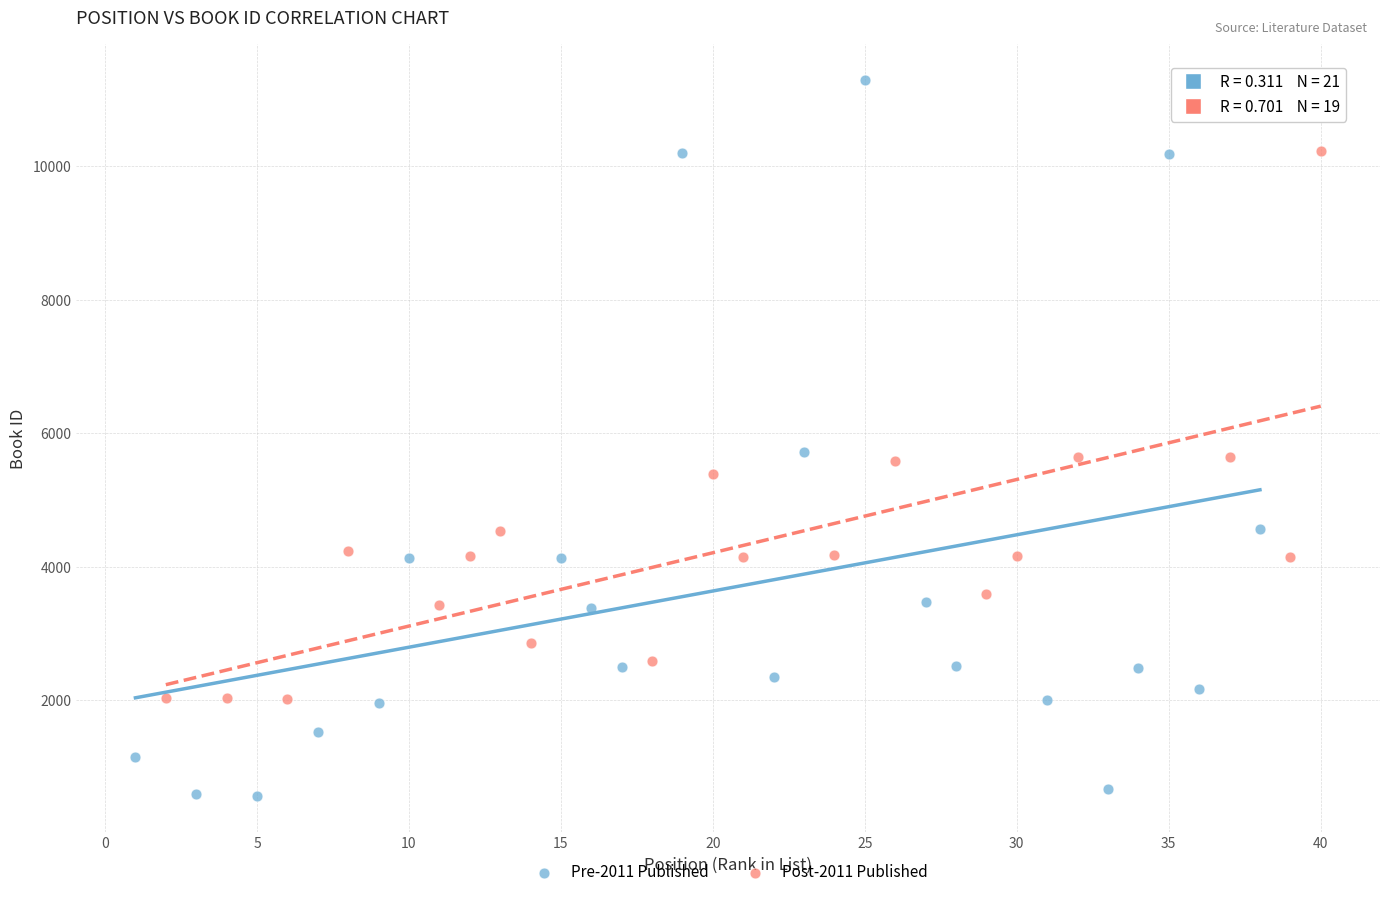

Which series contains the highest Y value?

Pre-2011 Published